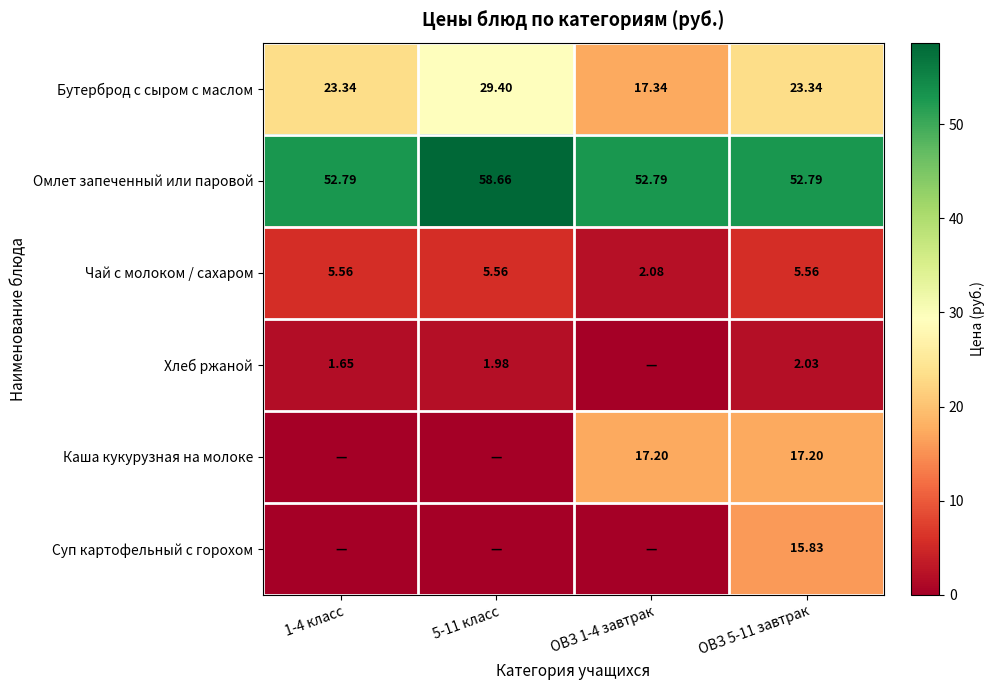

Is the value of Чай с молоком / сахаром at ОВЗ 5-11 завтрак greater than the value of Хлеб ржаной at ОВЗ 5-11 завтрак?

Yes